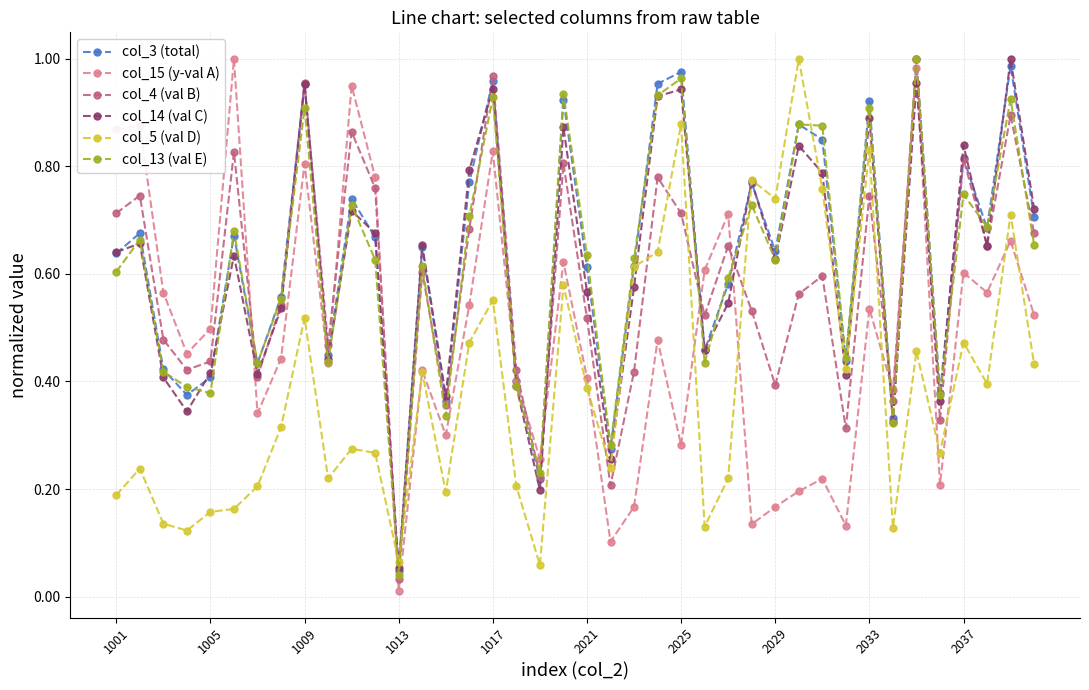

In col_4 (val B), how many points are higher than both neighbors (excluding endpoints)?

14